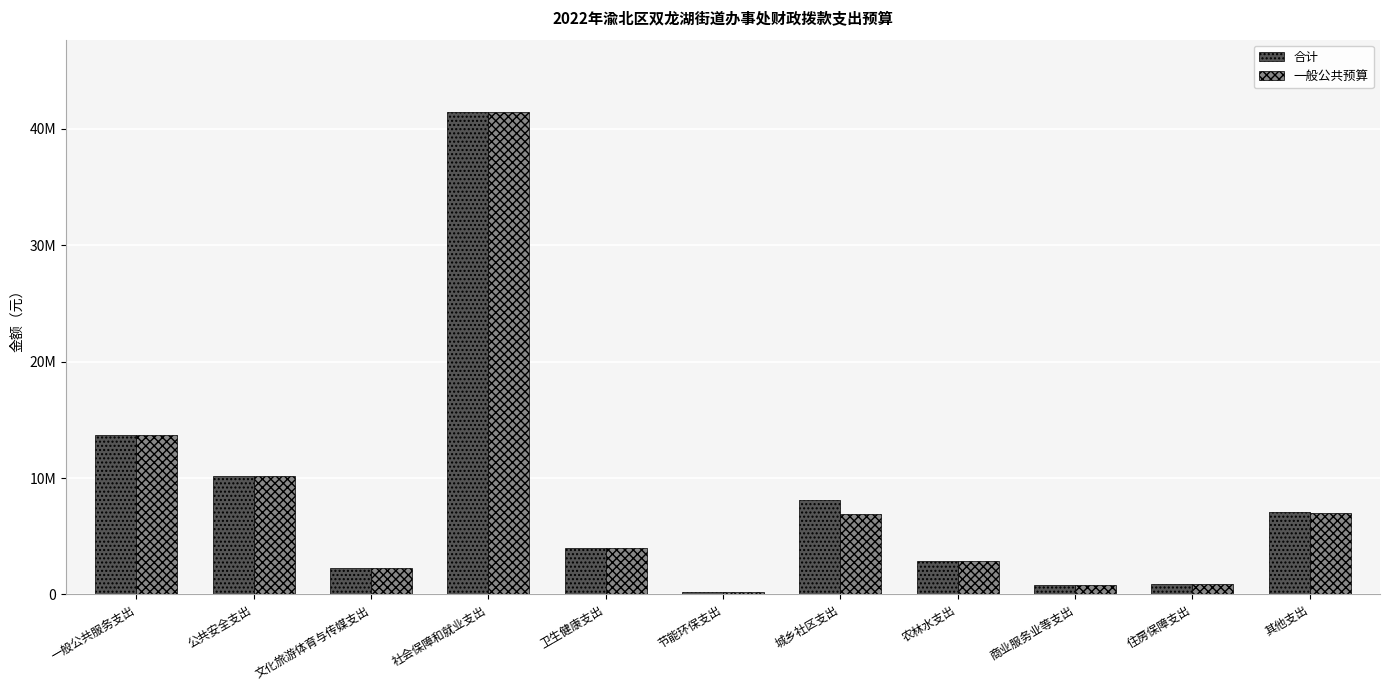

What are all the series names shown in the legend?

合计, 一般公共预算